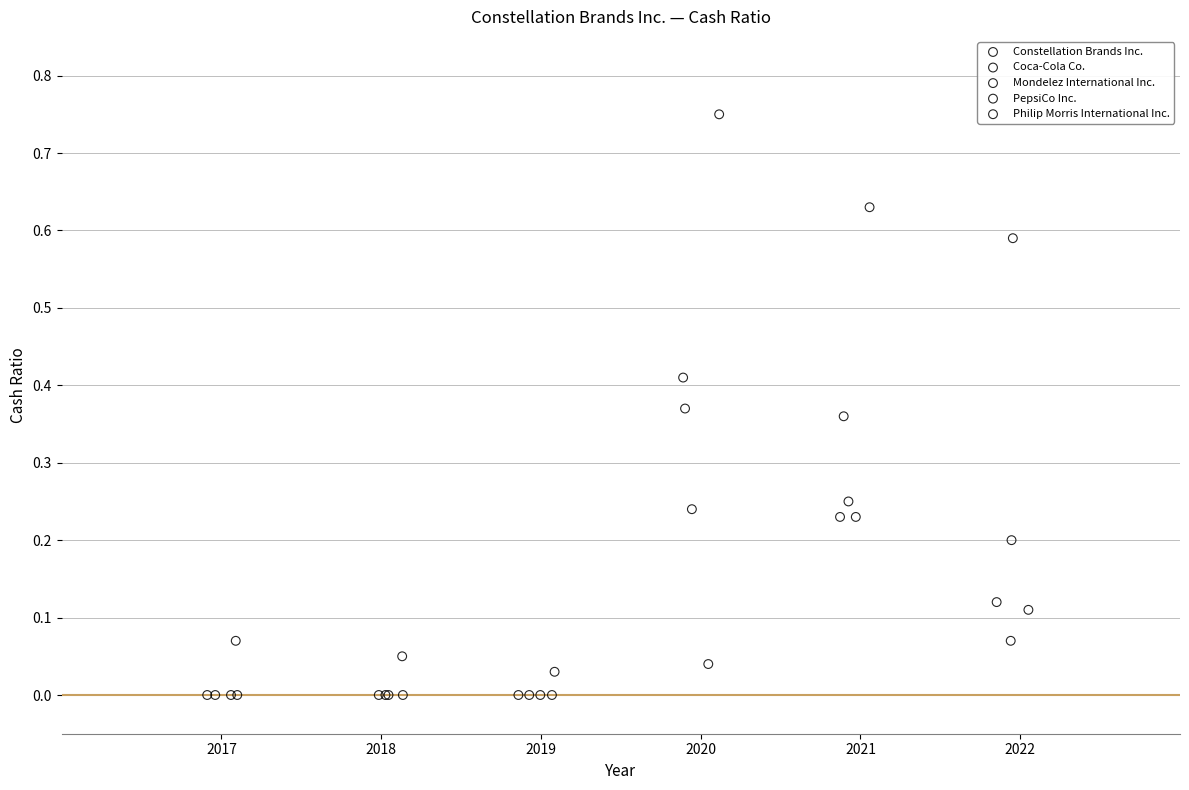

What are all the series names shown in the legend?

Constellation Brands Inc., Coca-Cola Co., Mondelez International Inc., PepsiCo Inc., Philip Morris International Inc.